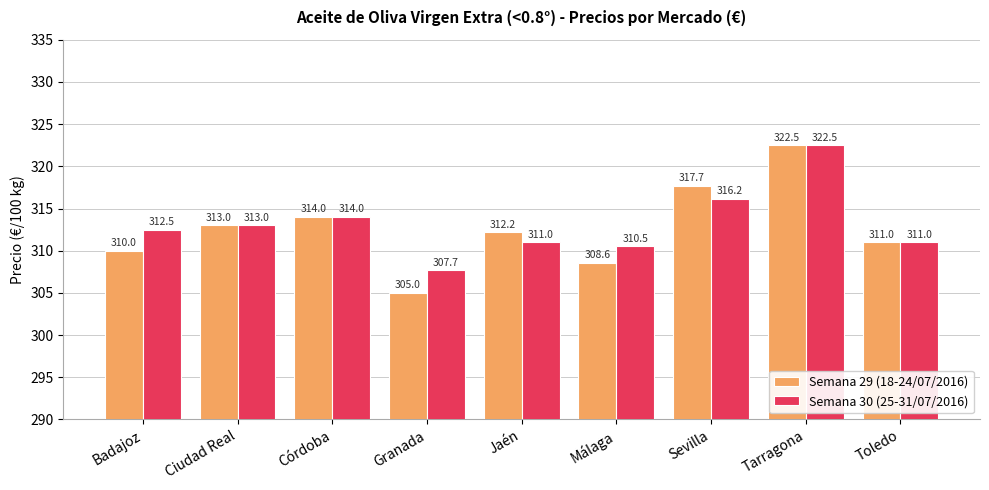

Reading left to right, list all the values displayed in this chart.

Semana 29 (18-24/07/2016): 310.0	313.0	314.0	305.0	312.2	308.6	317.7	322.5	311.0
Semana 30 (25-31/07/2016): 312.5	313.0	314.0	307.7	311.0	310.5	316.2	322.5	311.0